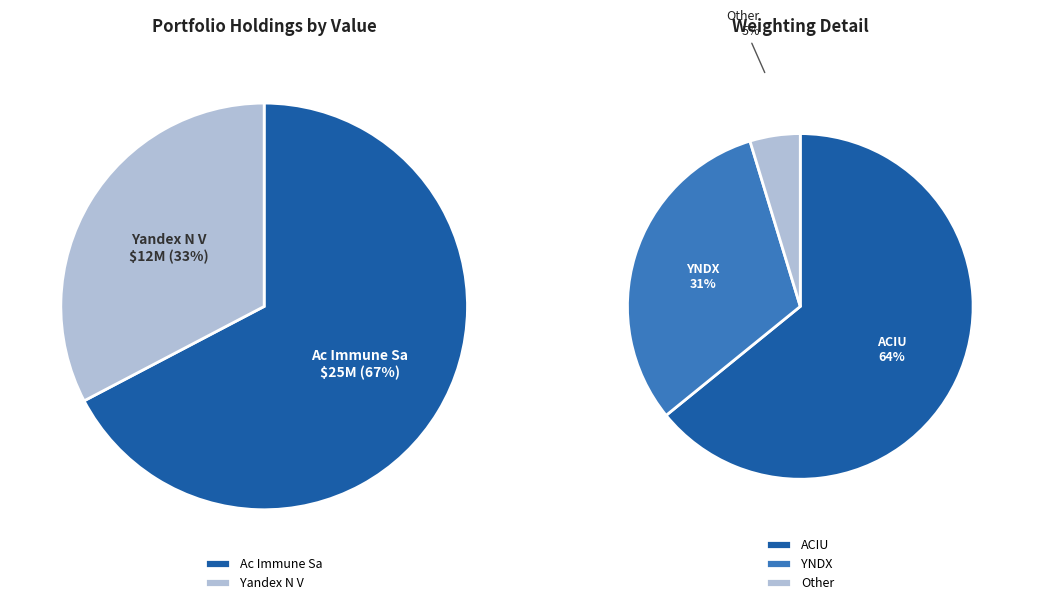

Does Ac Immune Sa represent more than half of the total?

Yes